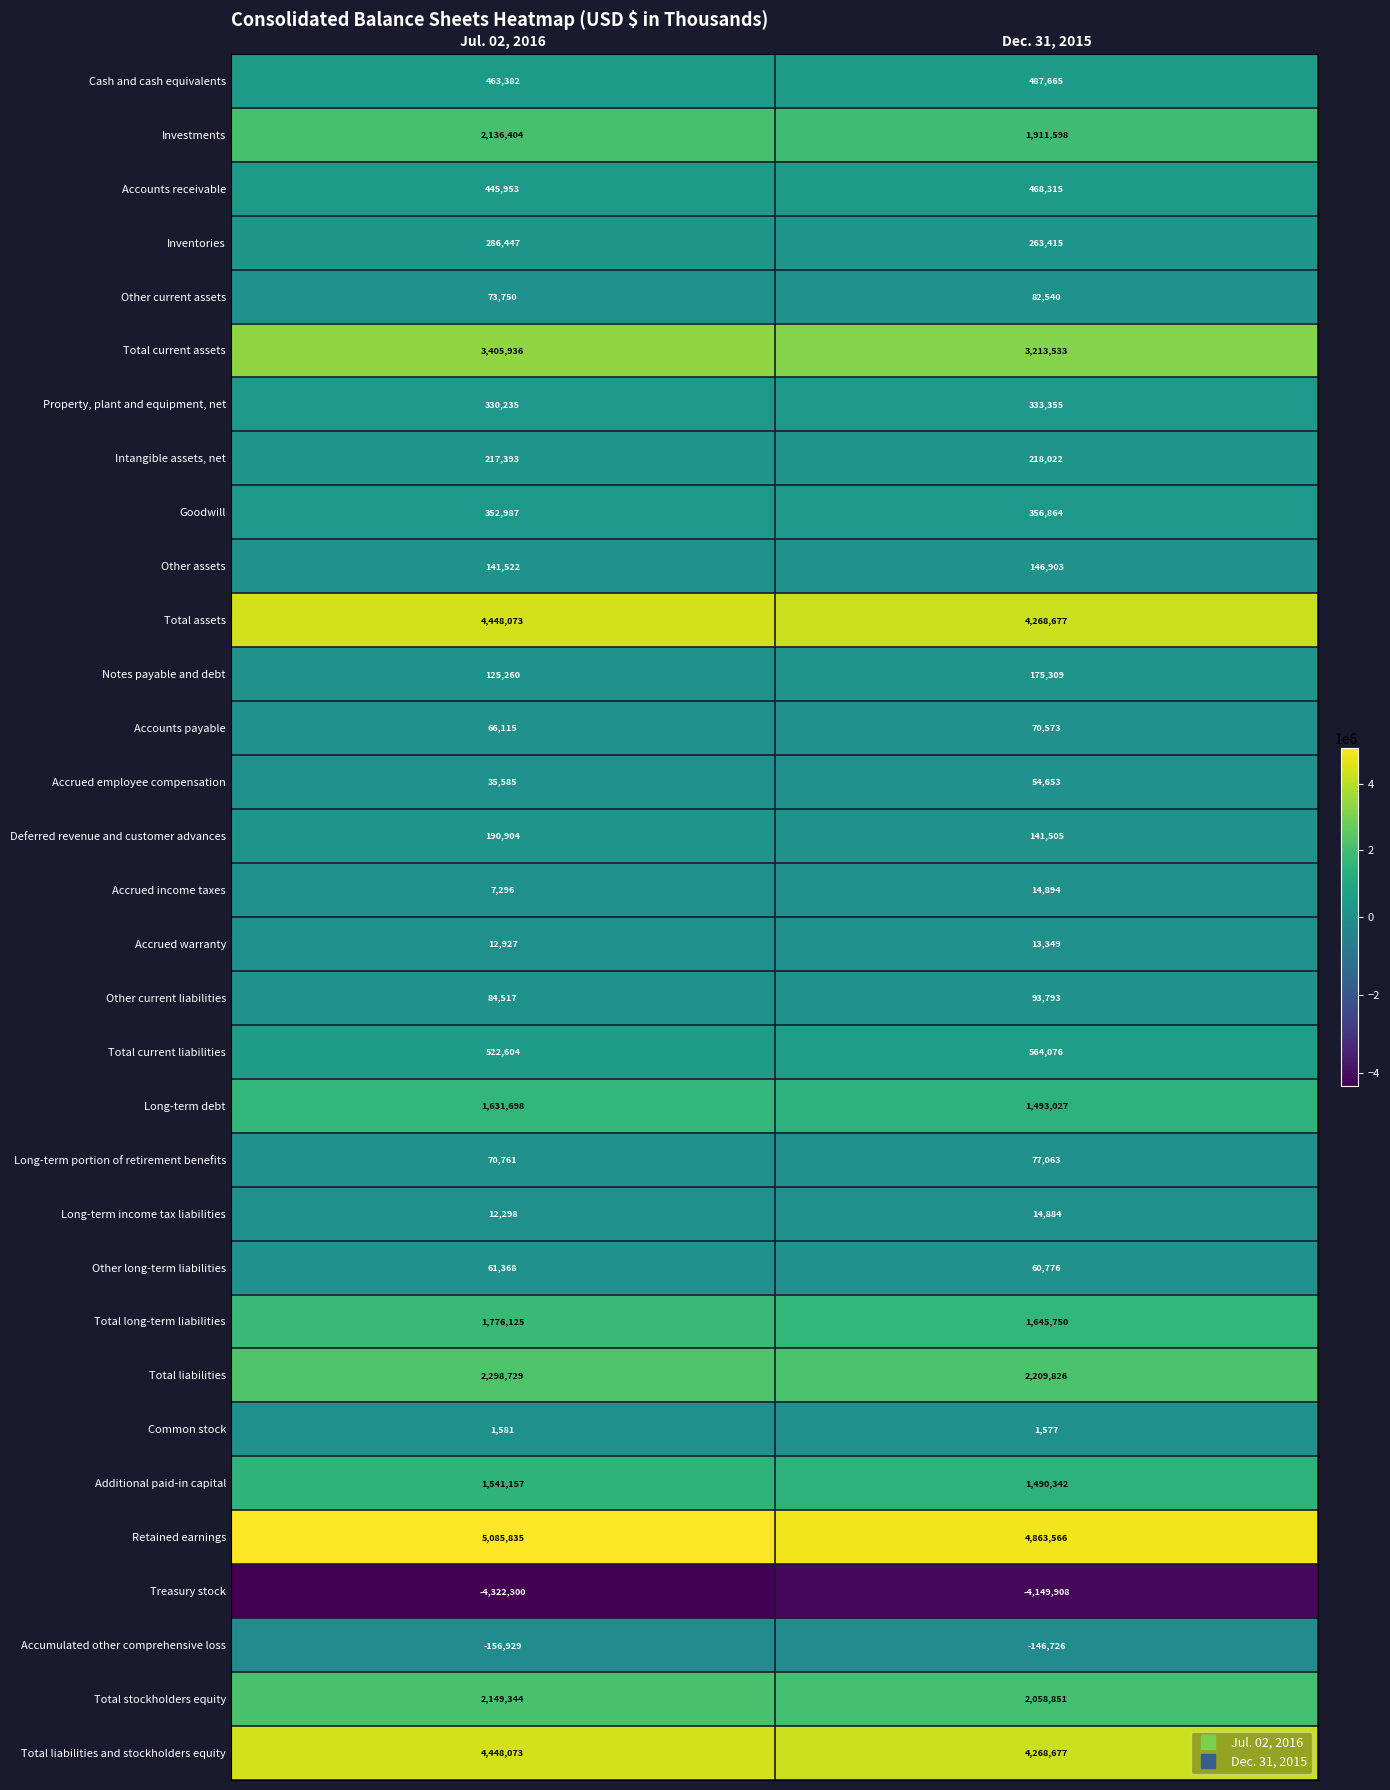

What is the greatest value displayed?

5085835